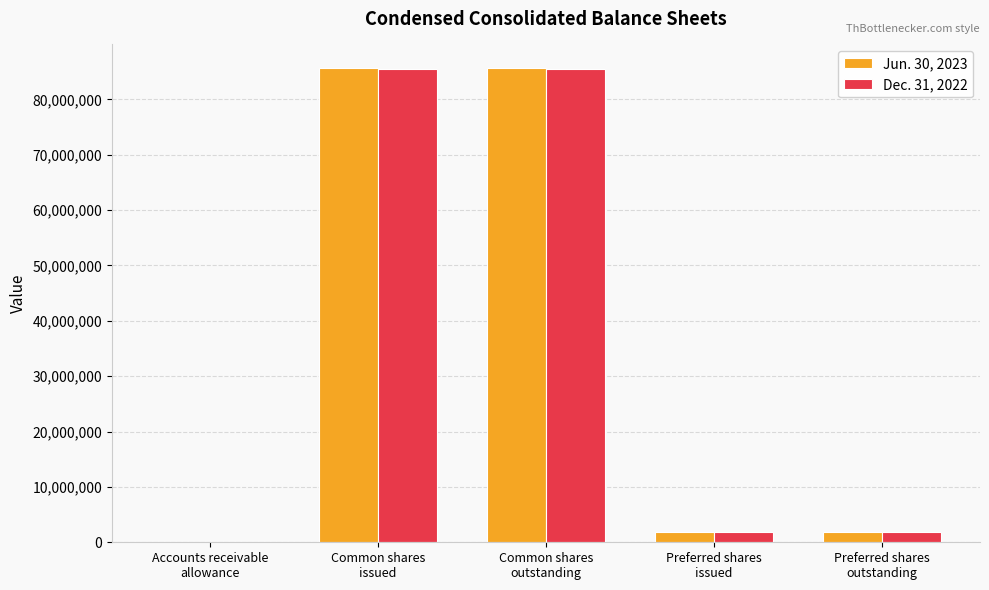

What is the greatest value displayed?

85643000